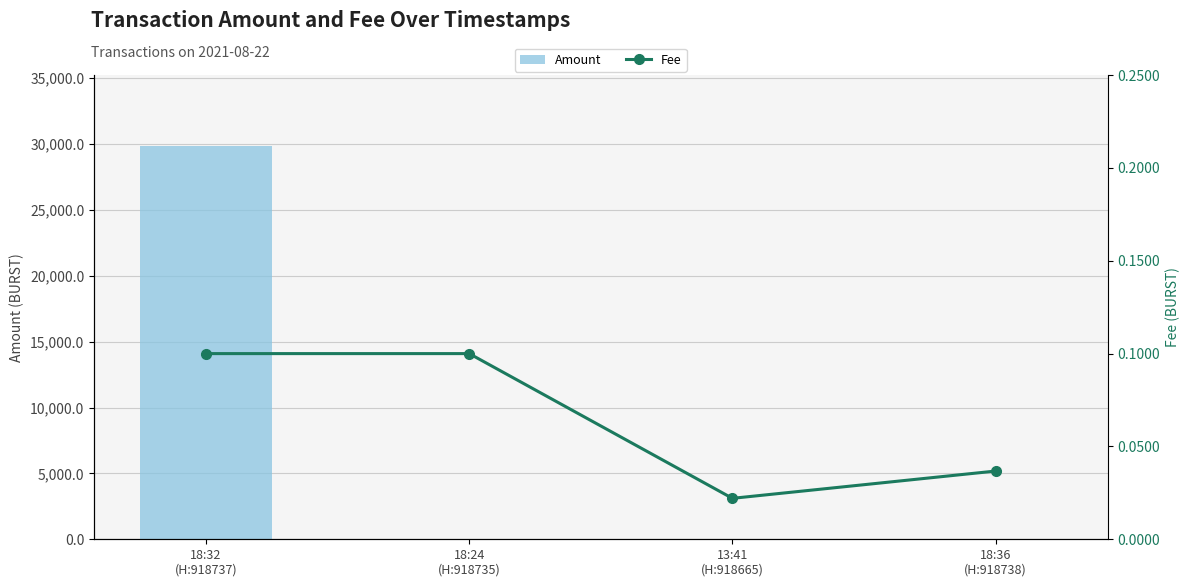

The Fee series shows 0.0 at 13:41
(H:918665). True or false?

True